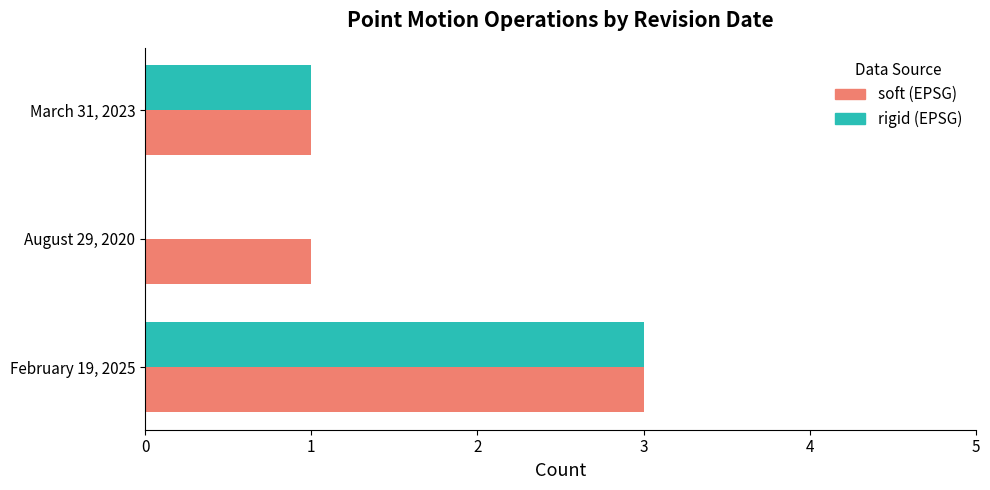

At which category does the chart reach its peak across all series?

February 19, 2025